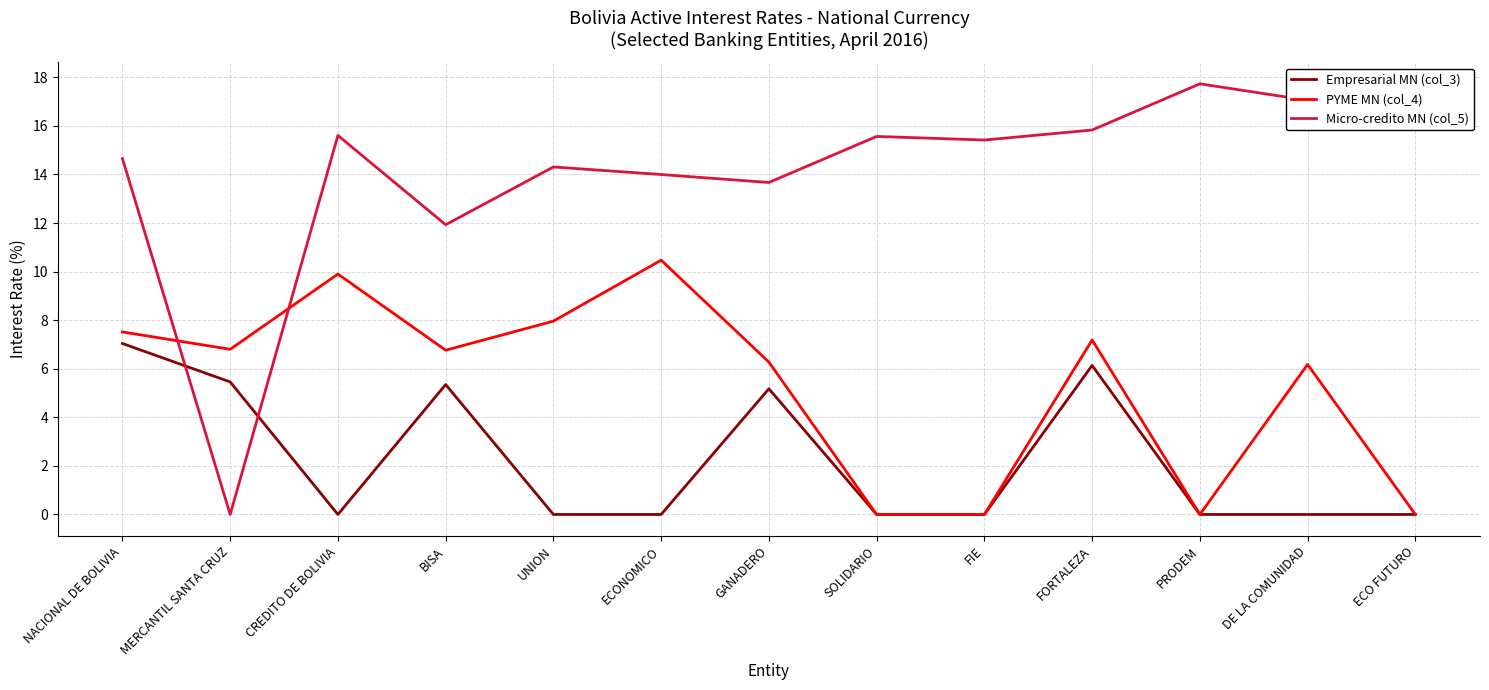

Reading left to right, extract all data points from this chart.

Empresarial MN (col_3): NACIONAL DE BOLIVIA=7.0	MERCANTIL SANTA CRUZ=5.5	CREDITO DE BOLIVIA=0.0	BISA=5.4	UNION=0.0	ECONOMICO=0.0	GANADERO=5.2	SOLIDARIO=0.0	FIE=0.0	FORTALEZA=6.1	PRODEM=0.0	DE LA COMUNIDAD=0.0	ECO FUTURO=0.0
PYME MN (col_4): NACIONAL DE BOLIVIA=7.5	MERCANTIL SANTA CRUZ=6.8	CREDITO DE BOLIVIA=9.9	BISA=6.8	UNION=8.0	ECONOMICO=10.5	GANADERO=6.3	SOLIDARIO=0.0	FIE=0.0	FORTALEZA=7.2	PRODEM=0.0	DE LA COMUNIDAD=6.2	ECO FUTURO=0.0
Micro-credito MN (col_5): NACIONAL DE BOLIVIA=14.7	MERCANTIL SANTA CRUZ=0.0	CREDITO DE BOLIVIA=15.6	BISA=11.9	UNION=14.3	ECONOMICO=14.0	GANADERO=13.7	SOLIDARIO=15.6	FIE=15.4	FORTALEZA=15.8	PRODEM=17.7	DE LA COMUNIDAD=17.1	ECO FUTURO=17.1